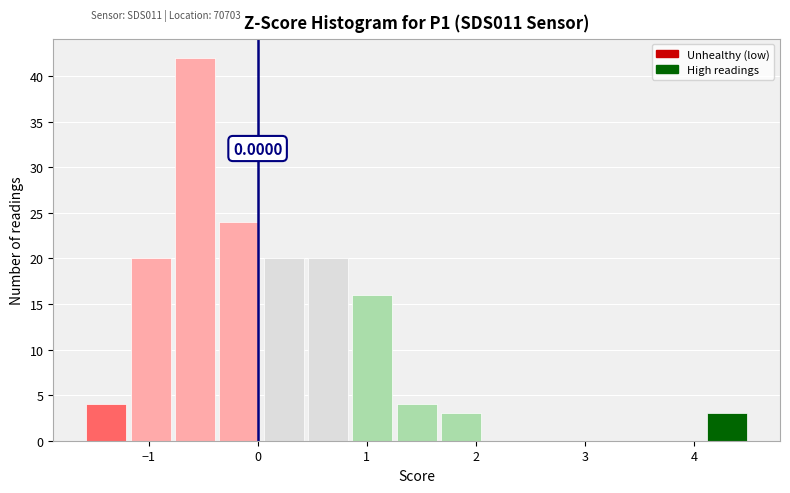

Which range on the x-axis has the tallest bar?

-0.8 to -0.4